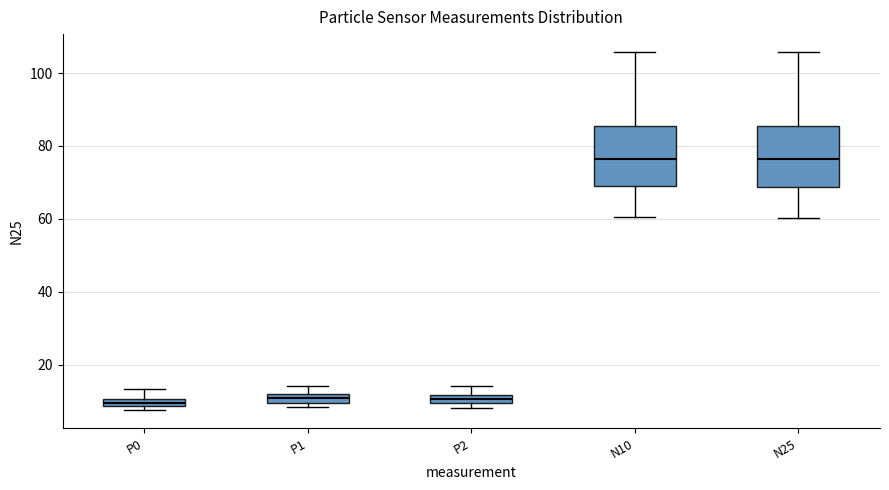

Where does the upper whisker of the box for P2 end on the y-axis? The values are not printed on the chart, so give them approximately, as read against the axis.

14